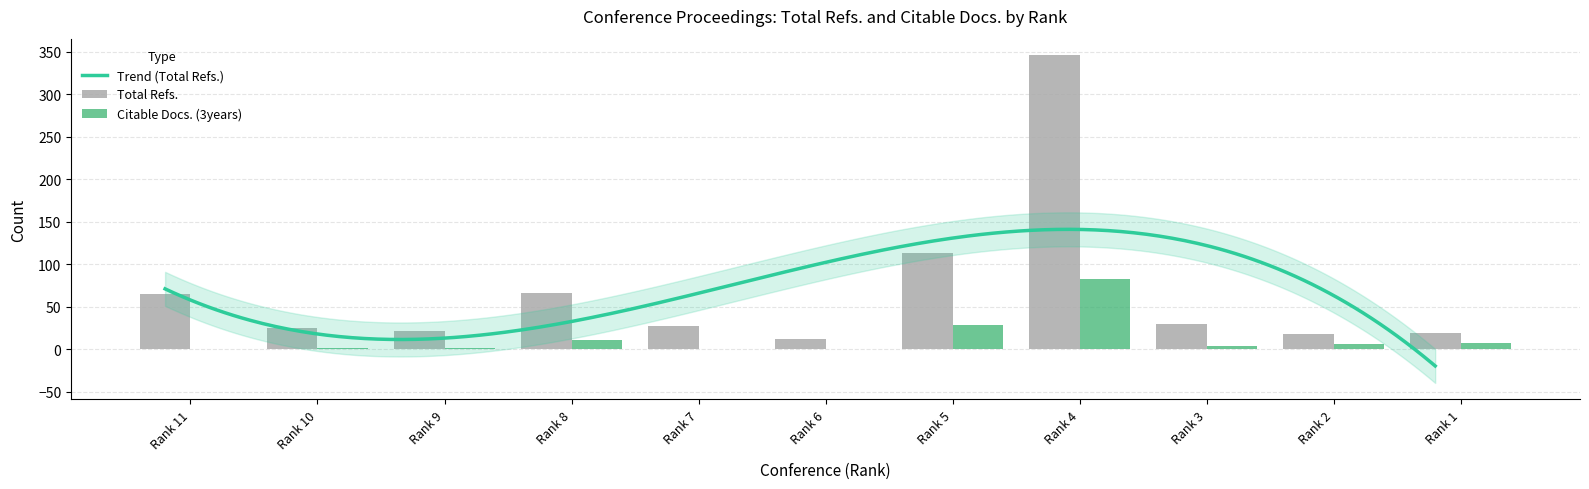

Which series has the largest total across all categories?

Total Refs.